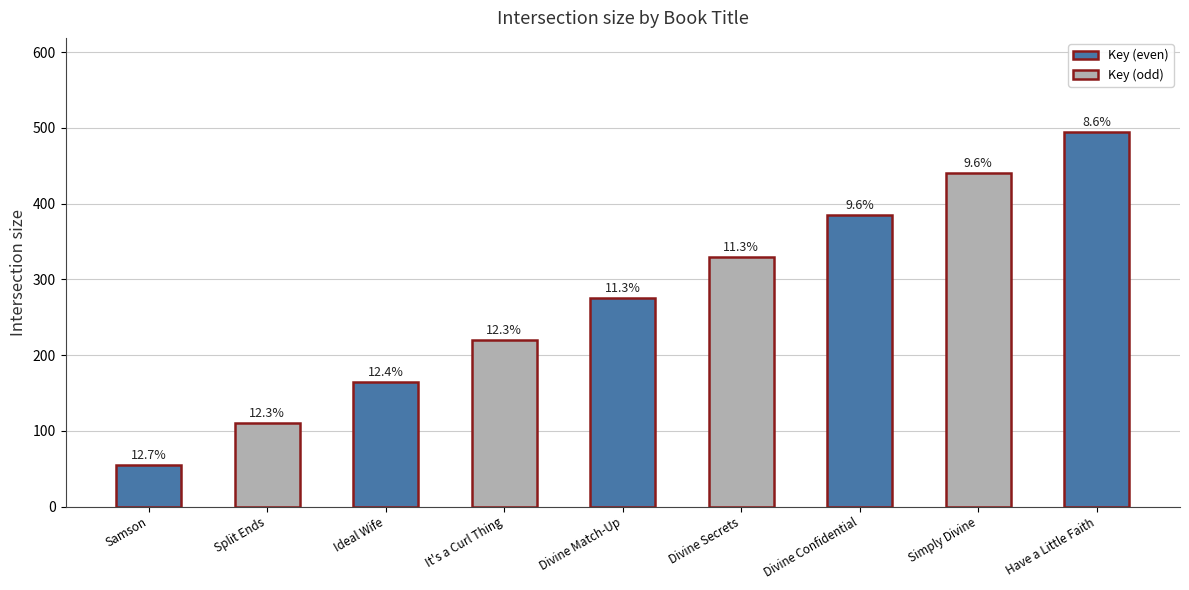

What is the approximate value at Simply Divine?

440